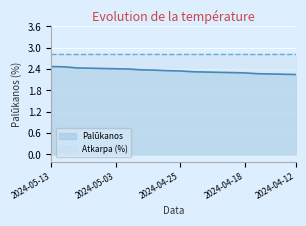

Which has a higher value, 2024-05-03 or 2024-04-15?

2024-05-03